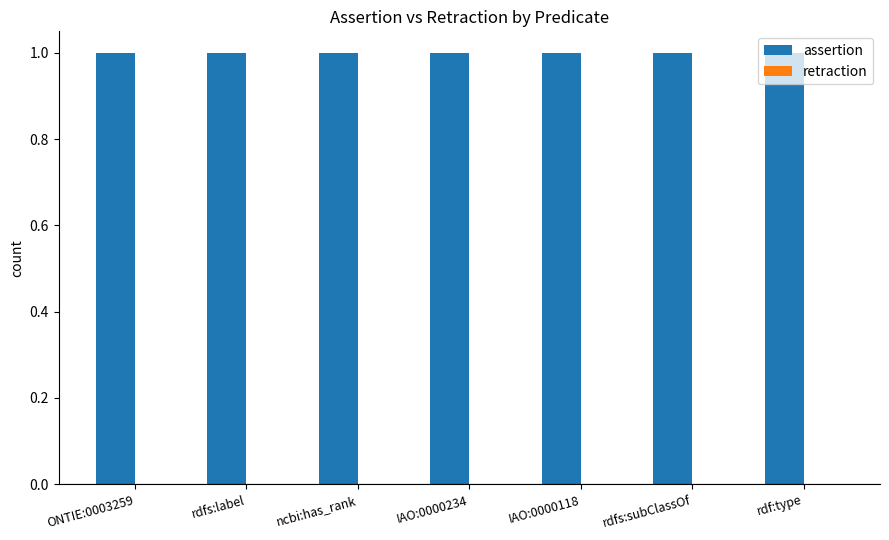

Are the bars grouped side by side (vs. stacked)?

Yes